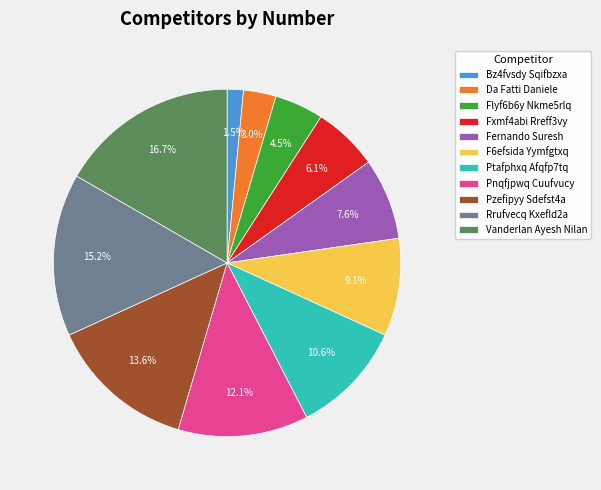

Does Flyf6b6y Nkme5rlq represent more than half of the total?

No